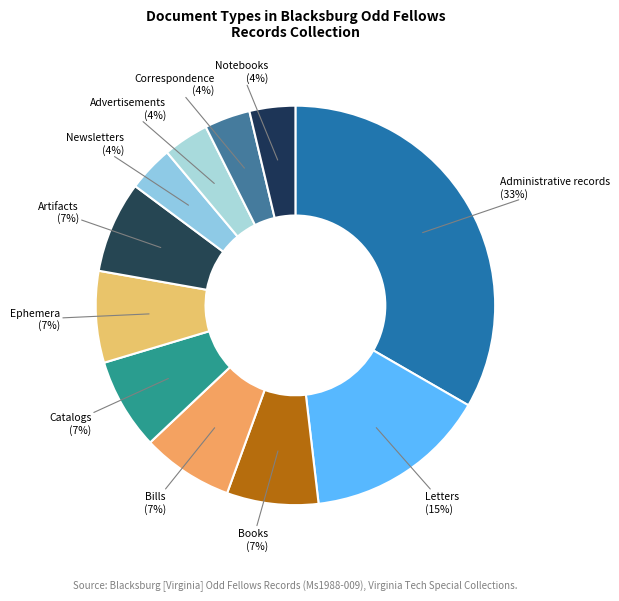

Rank the categories by value from highest to lowest.

Administrative records, Letters, Books, Bills, Catalogs, Ephemera, Artifacts, Newsletters, Advertisements, Correspondence, Notebooks